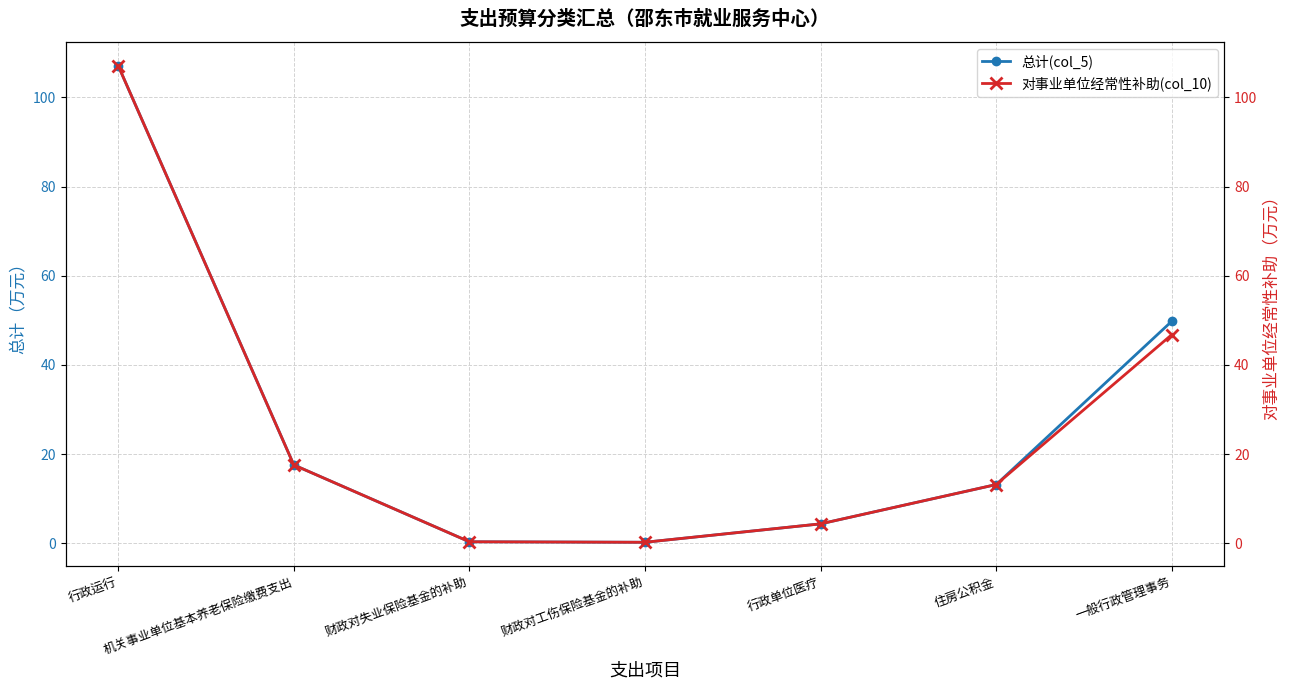

What is the value of the 总计(col_5) point at the 6th from the left?

13.2